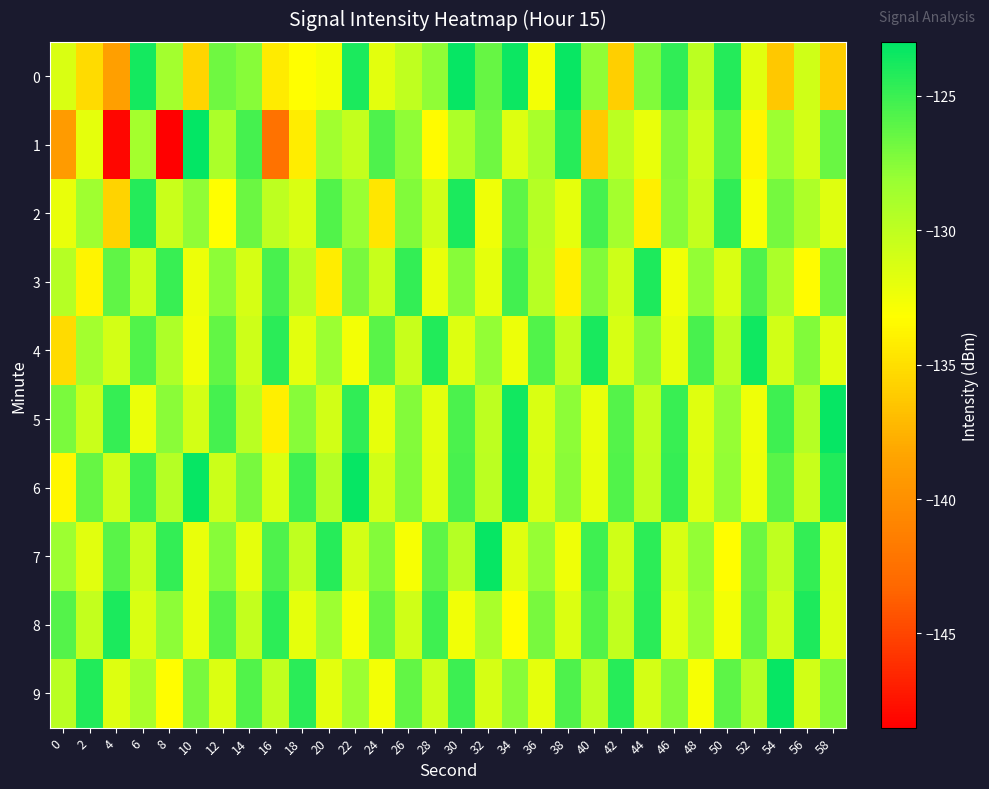

Rank the series at 52 from lowest to highest value.

1, 2, 5, 6, 0, 9, 7, 8, 3, 4